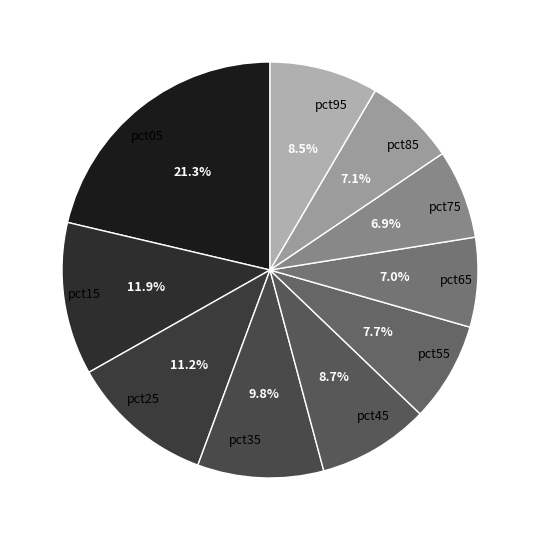

What percentage is the pct15 slice, to the nearest percent?

12%